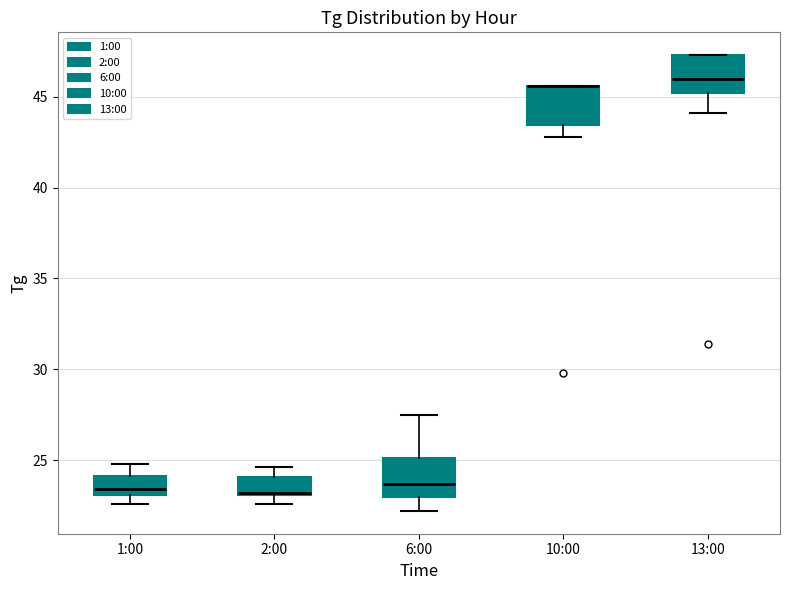

Where does the lower whisker of the box for 10:00 end on the y-axis? The values are not printed on the chart, so give them approximately, as read against the axis.

43.0